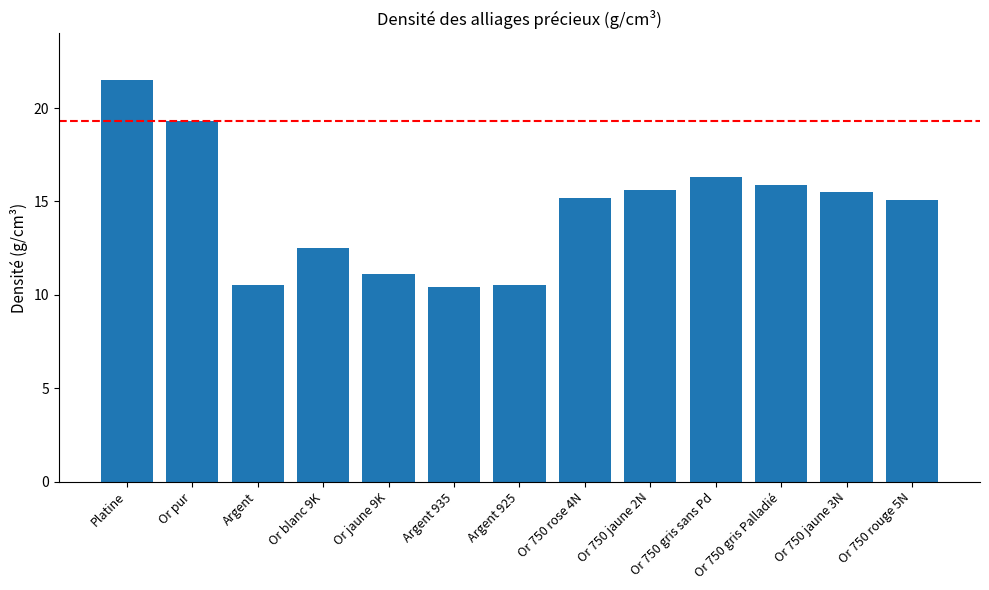

Does the chart contain any negative values?

No